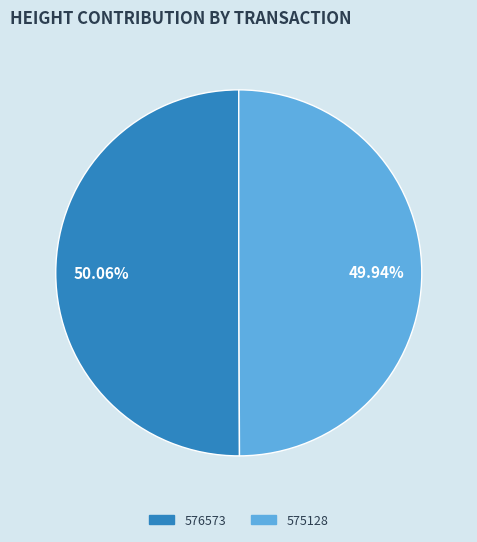

What is the ratio of the value at 575128 to the value at 576573?

1.0